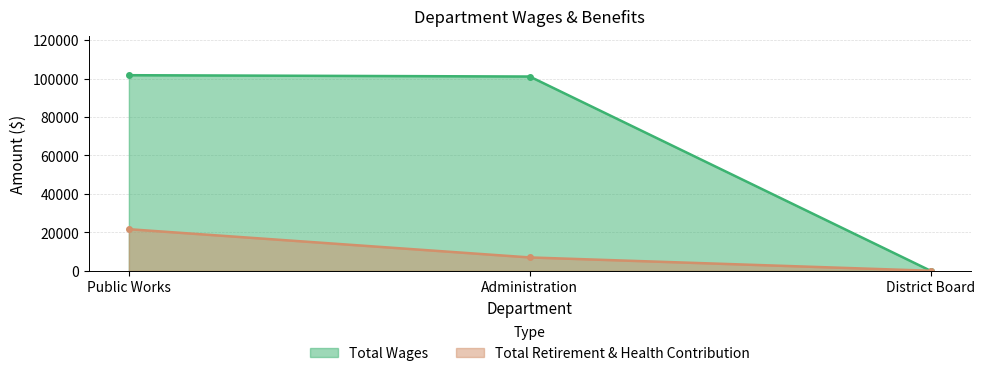

At how many categories does at least one series exceed 96018?

2